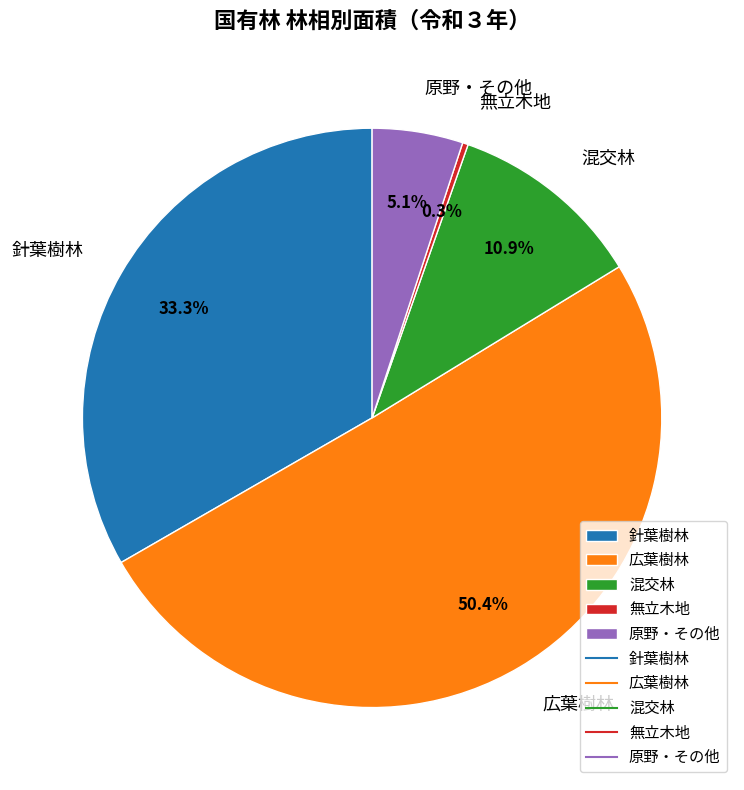

How many segments does this pie chart have?

5